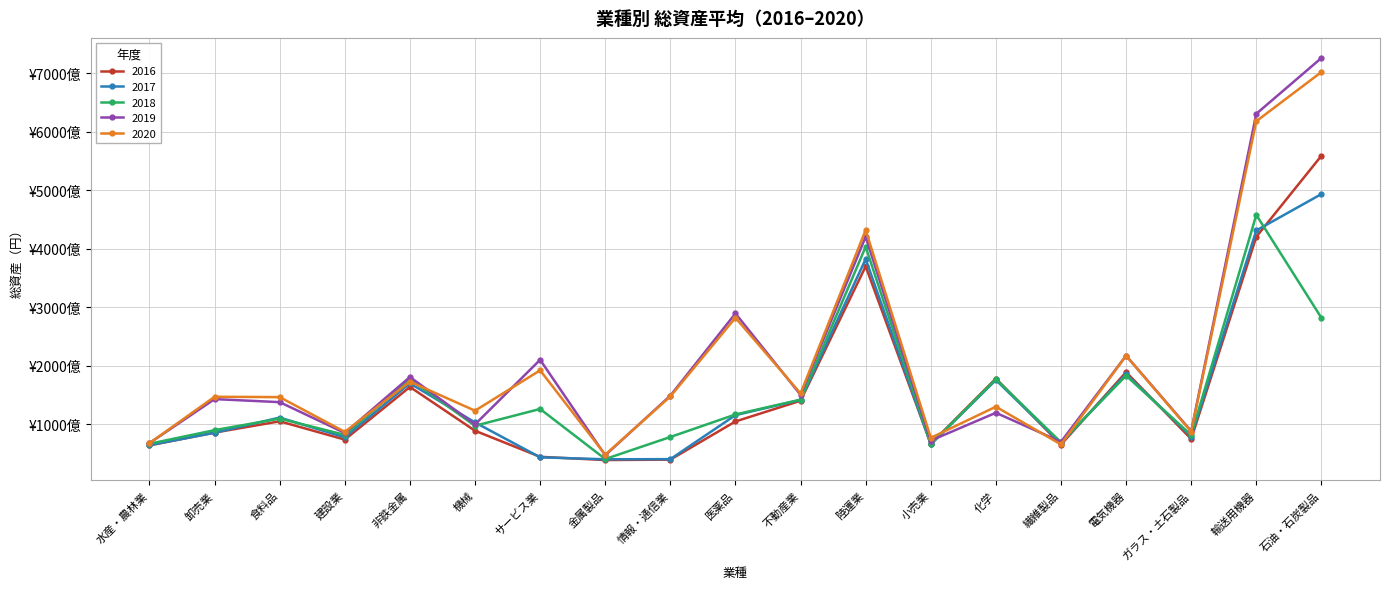

At which category is the sum across all series the highest?

石油・石炭製品